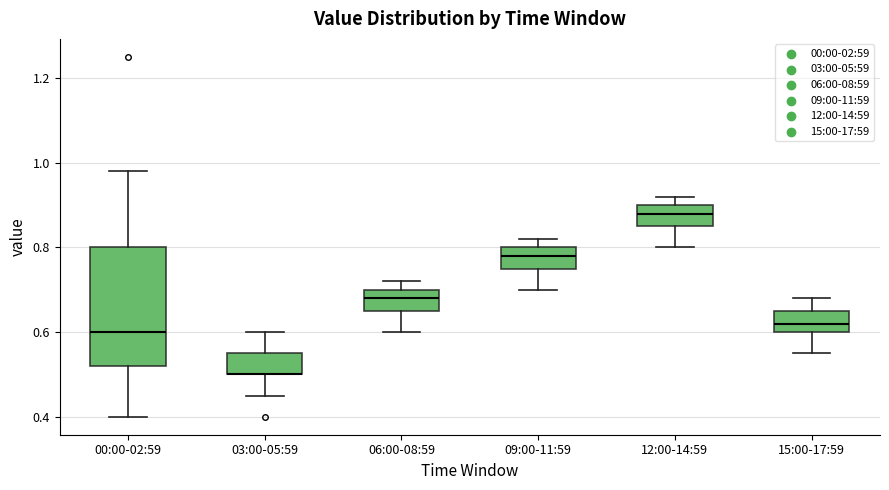

Where is the upper edge of the box for 09:00-11:59 on the y-axis? The values are not printed on the chart, so give them approximately, as read against the axis.

0.80